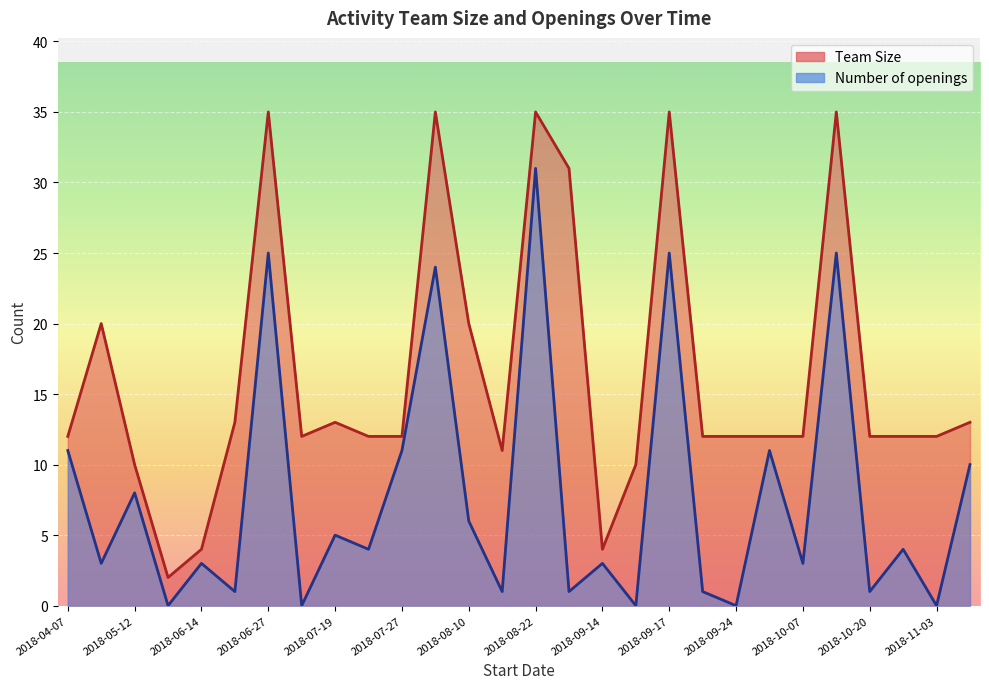

Which has a higher value, 2018-07-27 or 2018-04-07?

2018-07-27